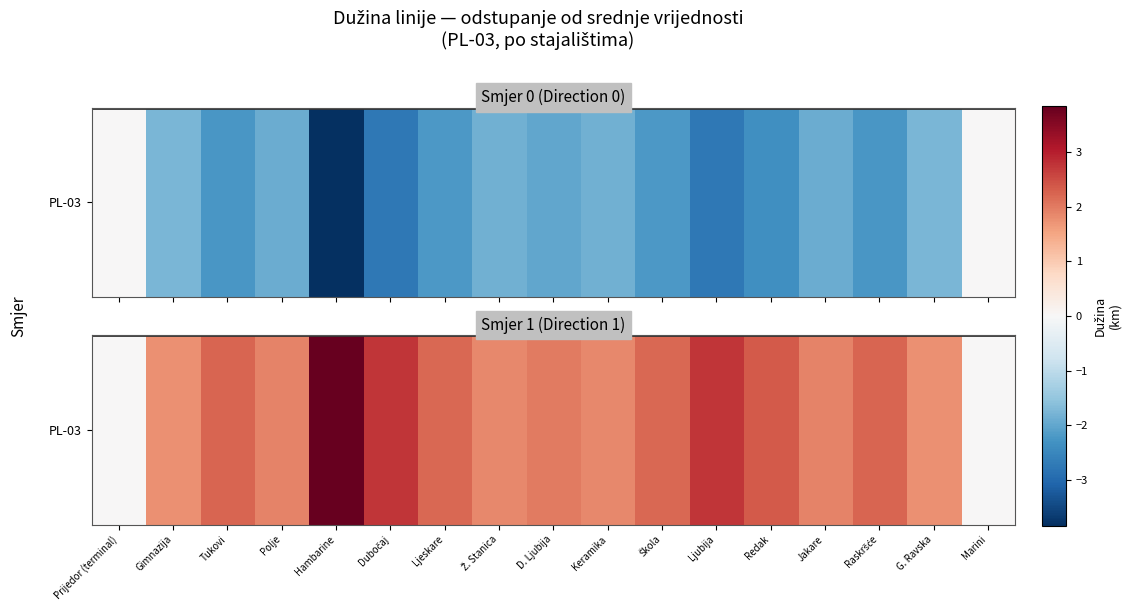

What is the change in value from Ljeskare to Ljubija?

+0.6